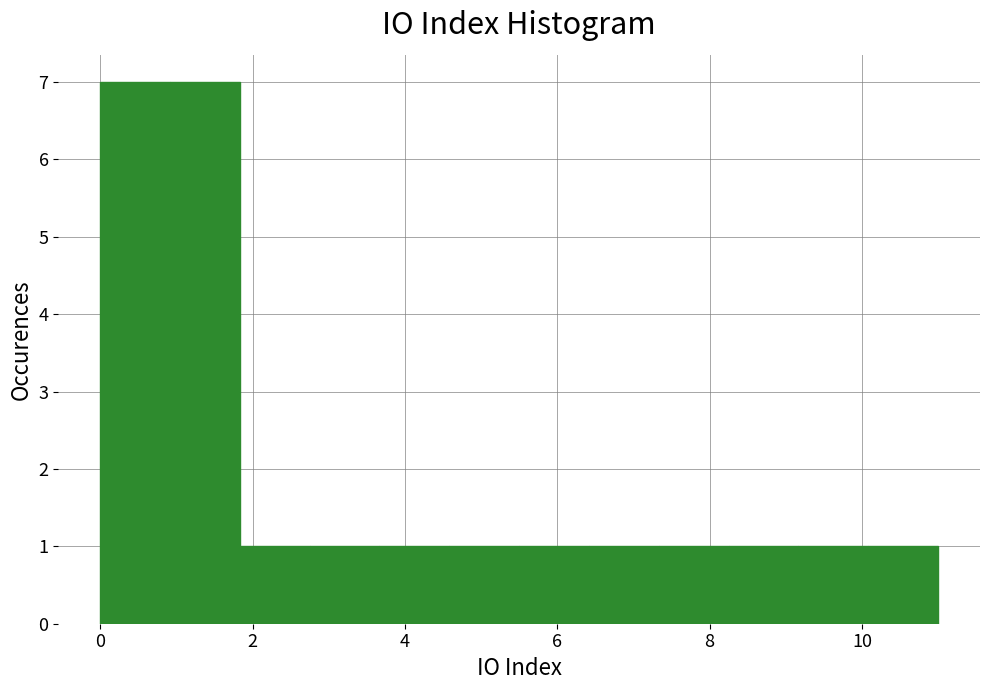

What is the height of the bar covering 7.4 to 8.2 on the x-axis? Neither the bar edges nor the heights are printed on the chart, so give them approximately, as read against the axes.

1